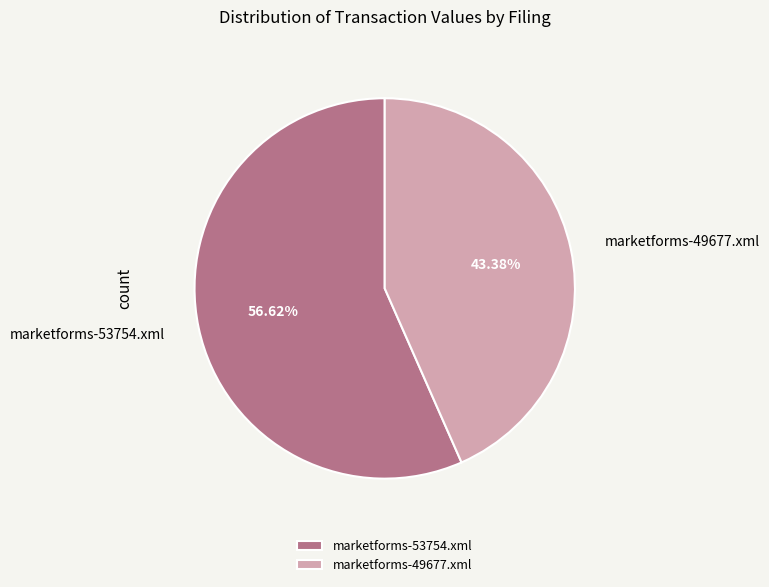

To the nearest percent, what portion does marketforms-49677.xml represent?

43%